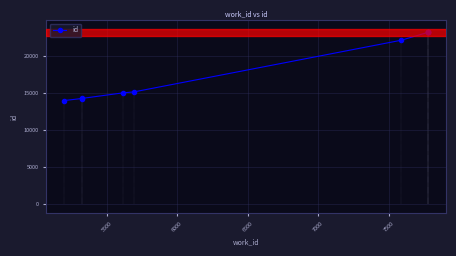

The chart shows a value of 15049 at 6500. True or false?

True